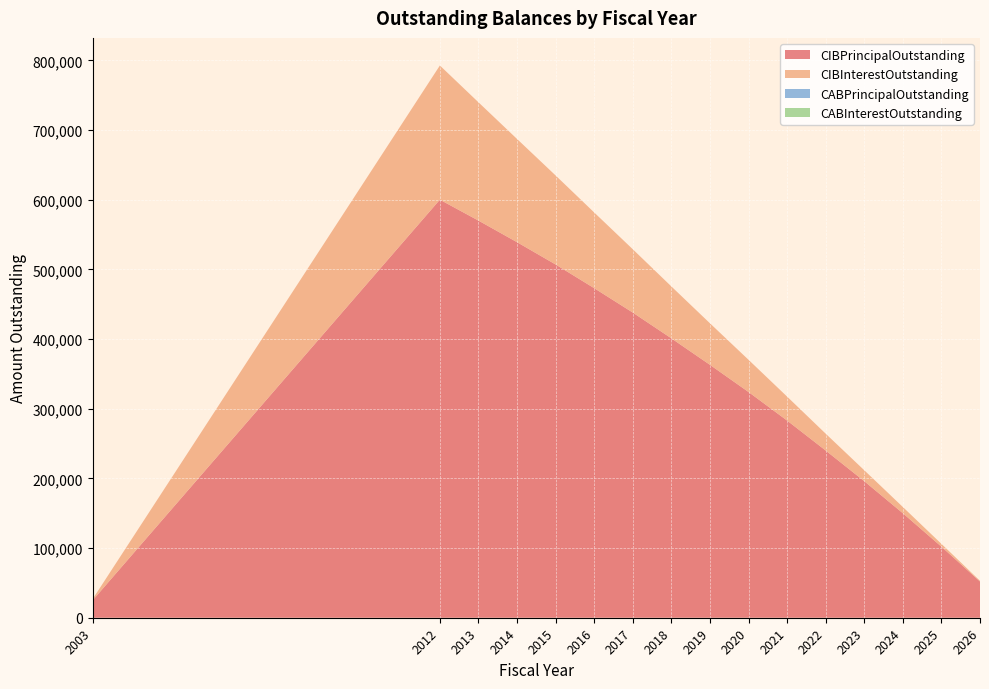

Reading right to left, list all the values displayed in this chart.

CIBPrincipalOutstanding: 2026=52000.0	2025=102000.0	2024=150000.0	2023=196000.0	2022=240000.0	2021=283000.0	2020=324000.0	2019=363000.0	2018=401000.0	2017=438000.0	2016=473000.0	2015=507000.0	2014=539000.0	2013=570000.0	2012=600000.0	2003=25000.0
CIBInterestOutstanding: 2026=1014.0	2025=4017.0	2024=8931.0	2023=15678.0	2022=24180.0	2021=34378.5	2020=46215.0	2019=59611.5	2018=74509.5	2017=90870.0	2016=108634.5	2015=127744.5	2014=148141.5	2013=169767.0	2012=192582.0	2003=1812.5
CABPrincipalOutstanding: 2026=0.0	2025=0.0	2024=0.0	2023=0.0	2022=0.0	2021=0.0	2020=0.0	2019=0.0	2018=0.0	2017=0.0	2016=0.0	2015=0.0	2014=0.0	2013=0.0	2012=0.0	2003=0.0
CABInterestOutstanding: 2026=0.0	2025=0.0	2024=0.0	2023=0.0	2022=0.0	2021=0.0	2020=0.0	2019=0.0	2018=0.0	2017=0.0	2016=0.0	2015=0.0	2014=0.0	2013=0.0	2012=0.0	2003=0.0